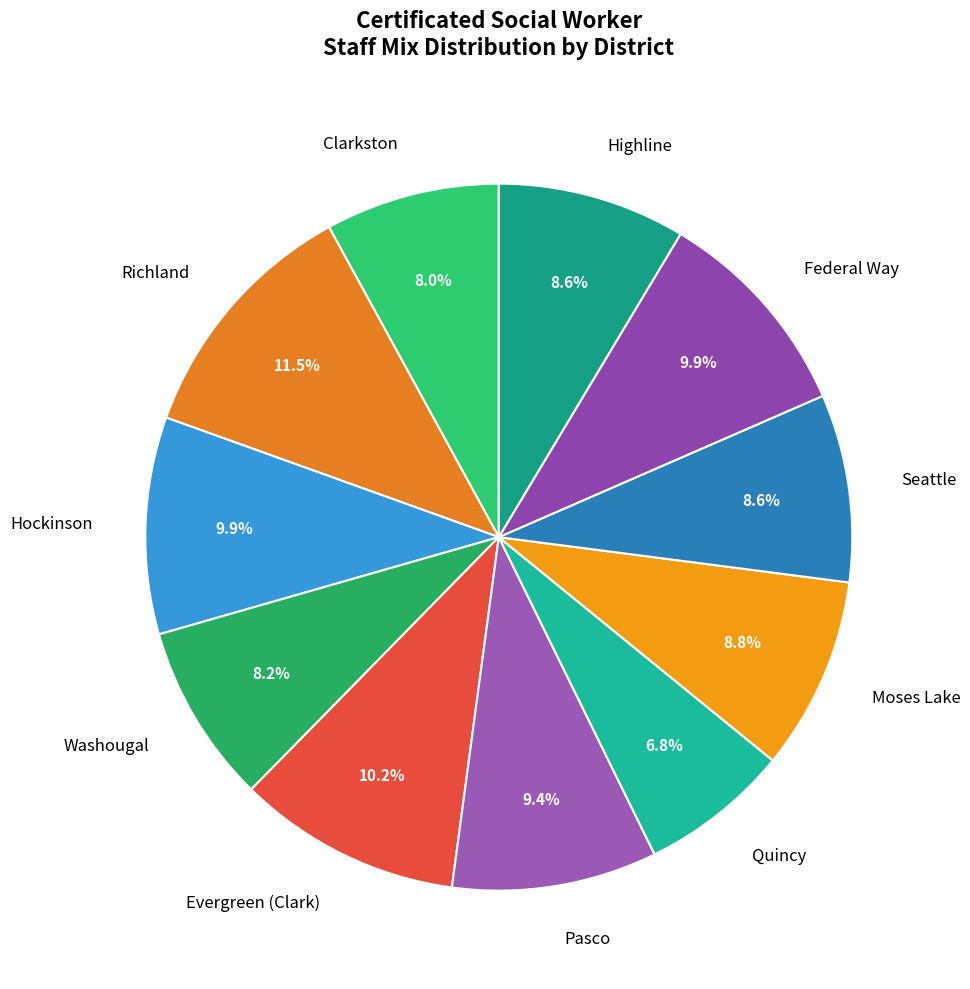

To the nearest percent, what portion does Washougal represent?

8%